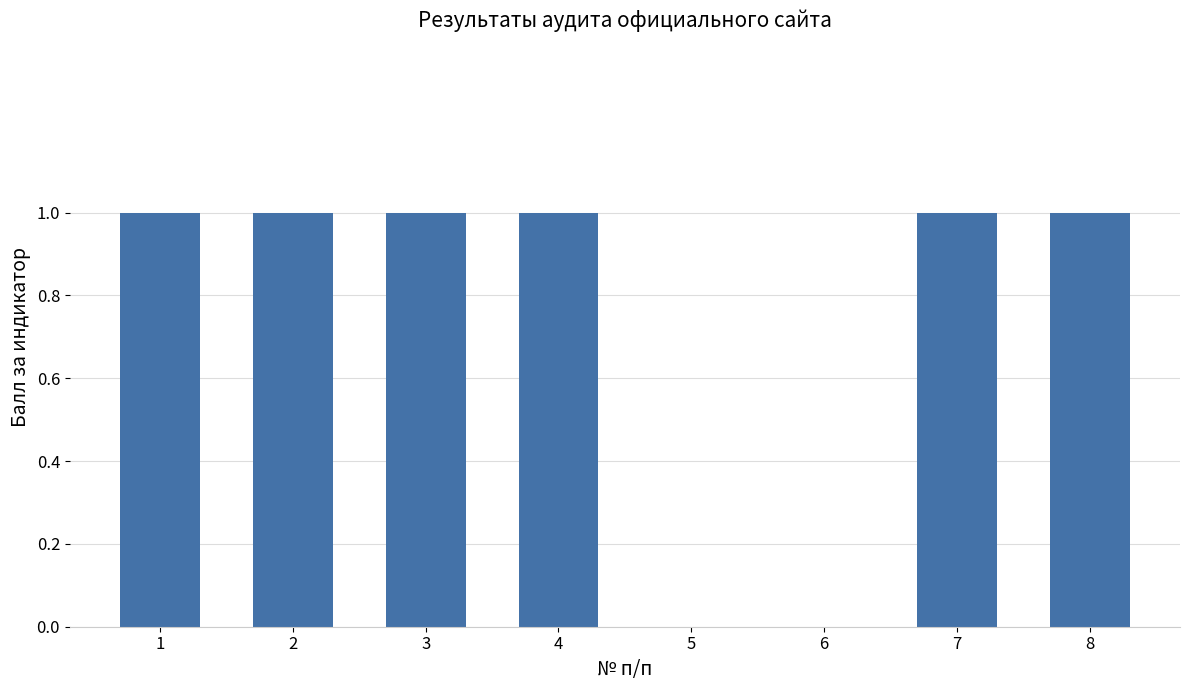

The chart shows a value of 1 at 3. True or false?

True